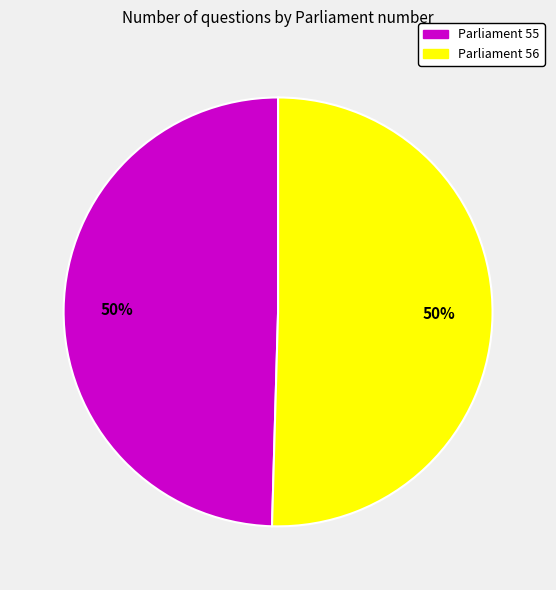

To the nearest percent, what percentage of the pie is Parliament 56?

50%